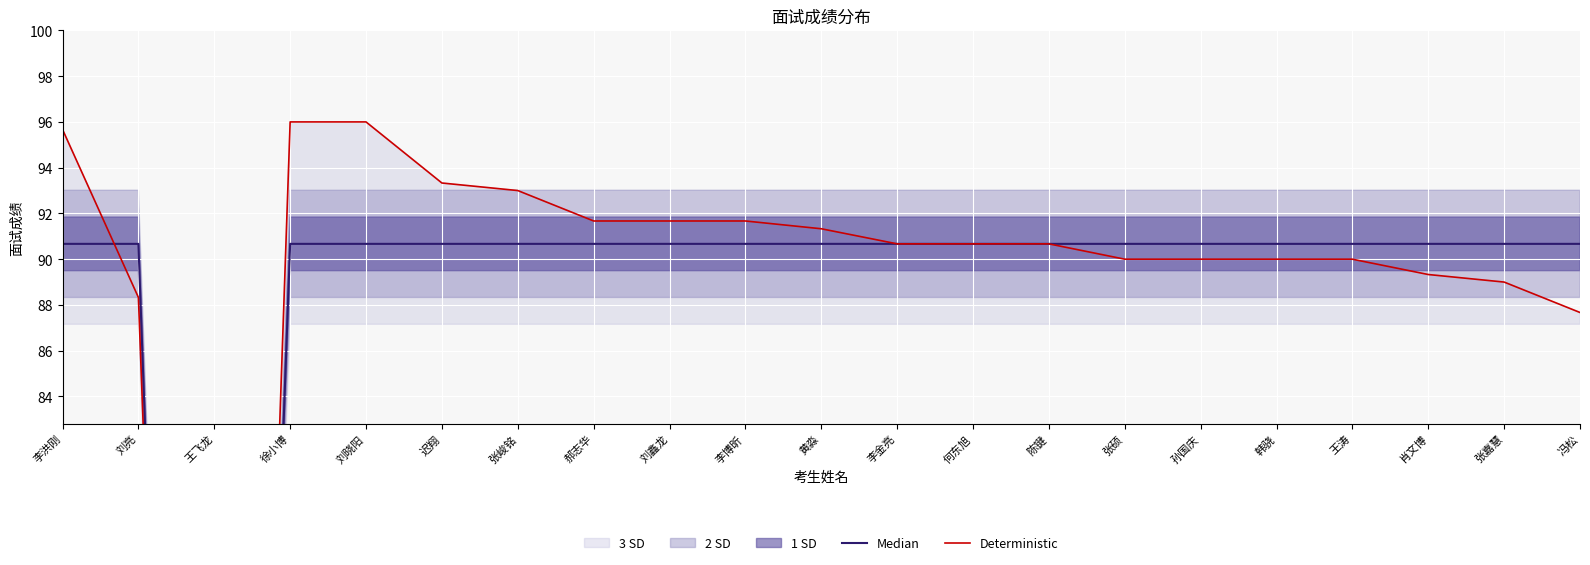

Which series has the widest spread of values?

Deterministic